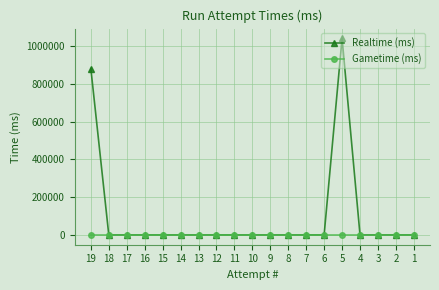

Is the value of Gametime (ms) at 2 greater than the value of Realtime (ms) at 19?

No